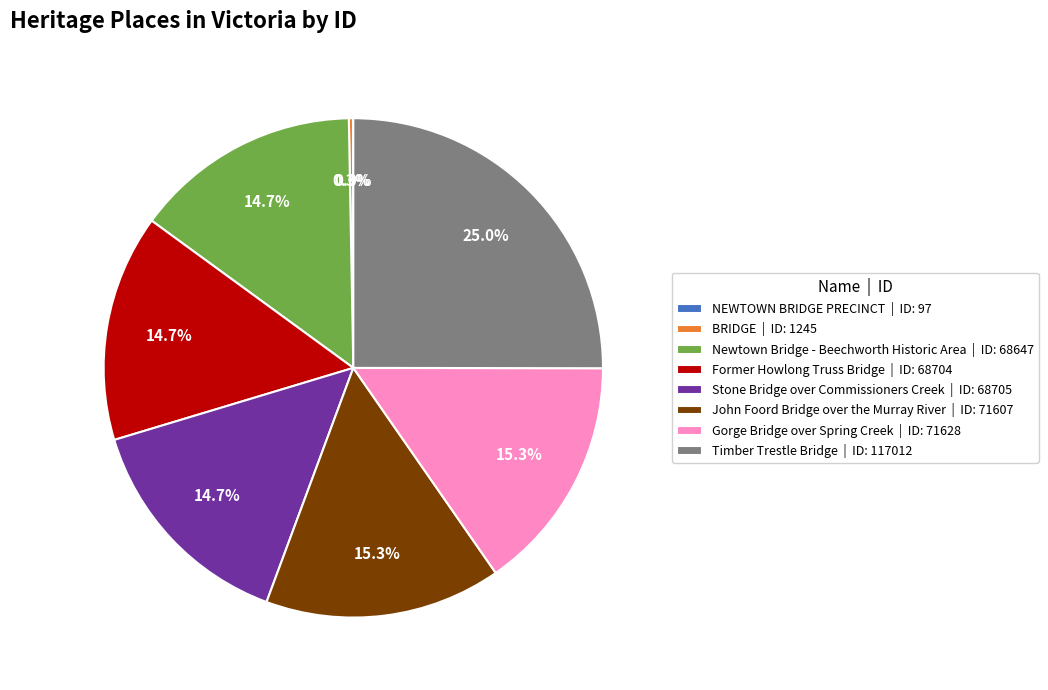

Approximately how many times larger is the value at John Foord Bridge over the Murray River | ID: 71607 compared to Stone Bridge over Commissioners Creek | ID: 68705?

1.0